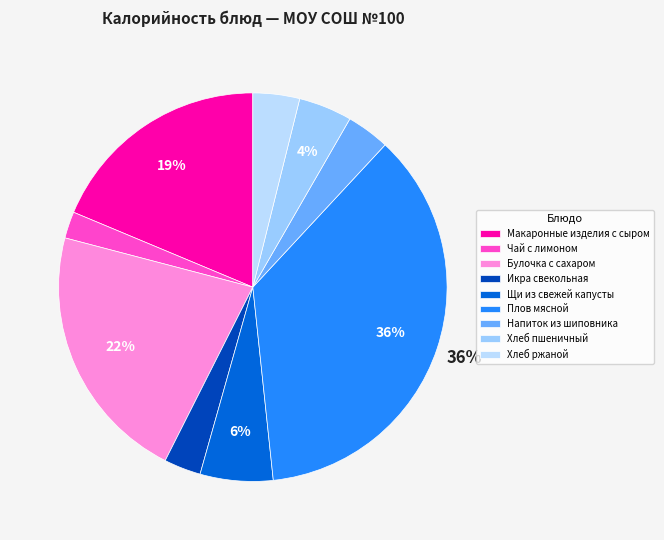

To the nearest percent, what portion does Плов мясной represent?

36%